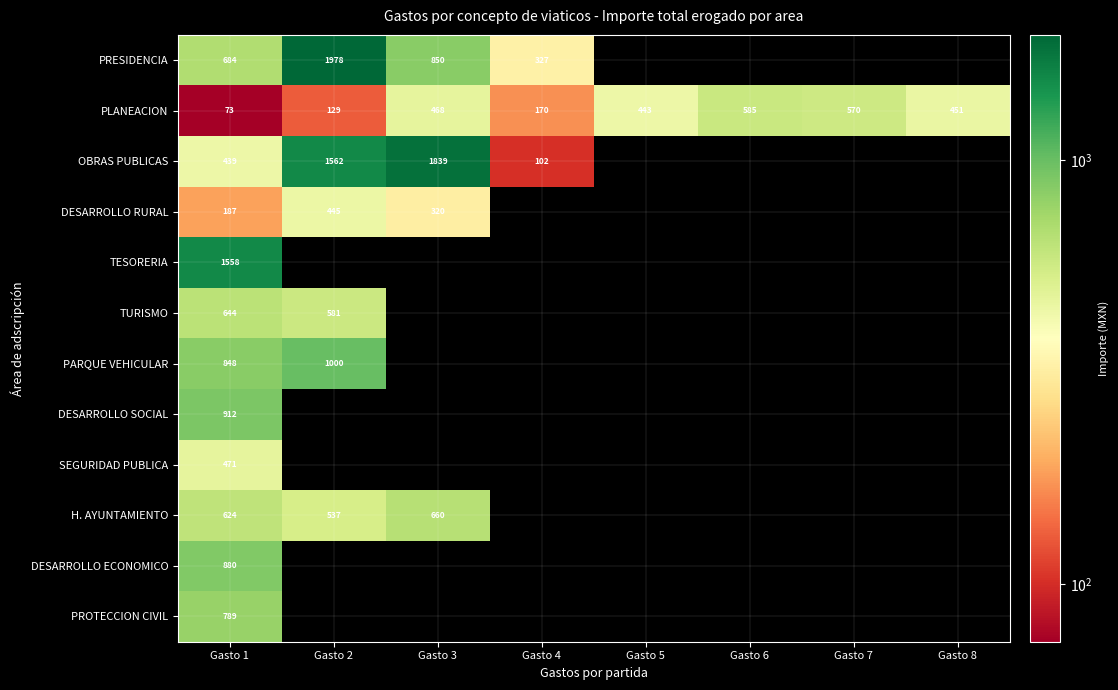

Is it true that DESARROLLO SOCIAL equals 517 at Gasto 1?

False